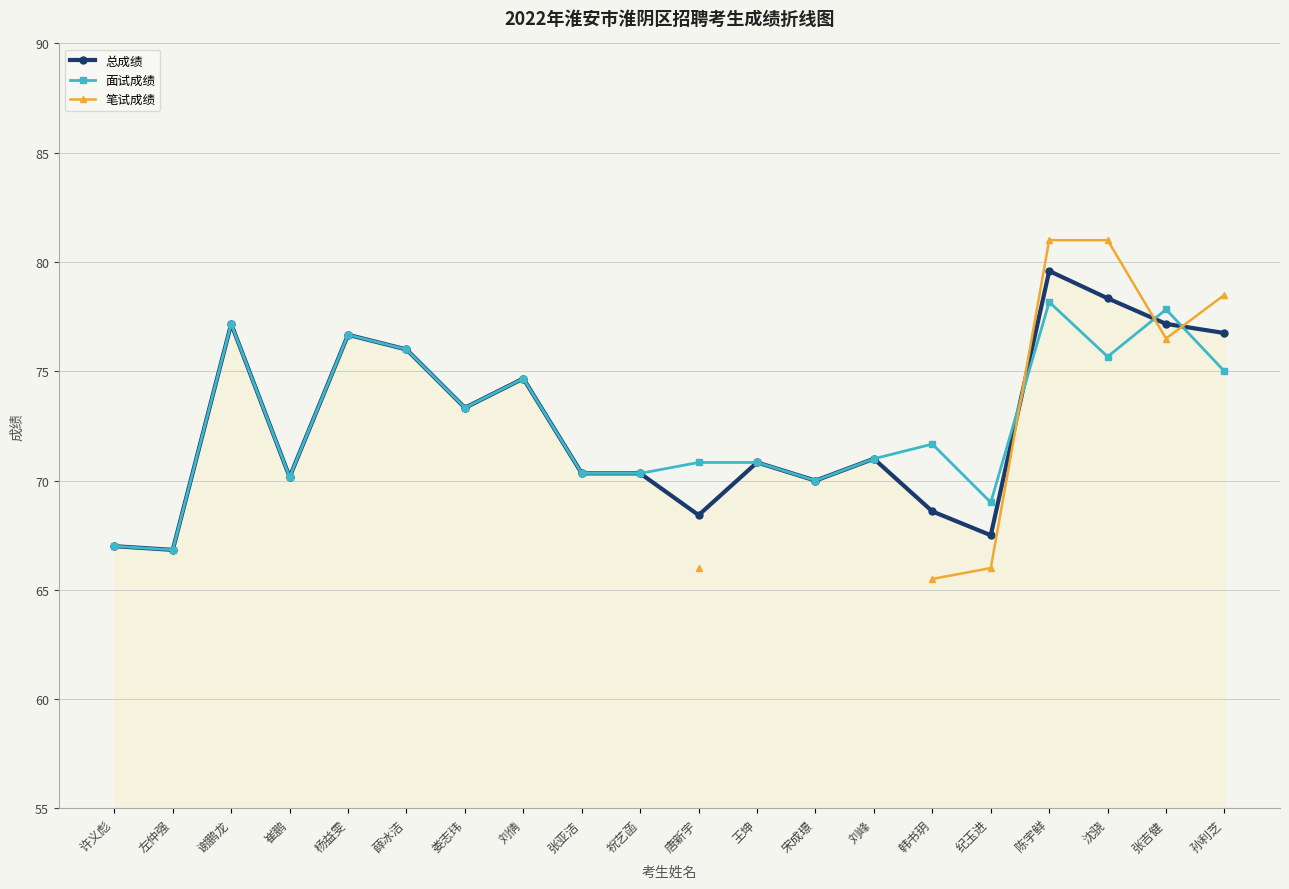

The value of 面试成绩 at 杨益雯 is 76.7. True or false?

True